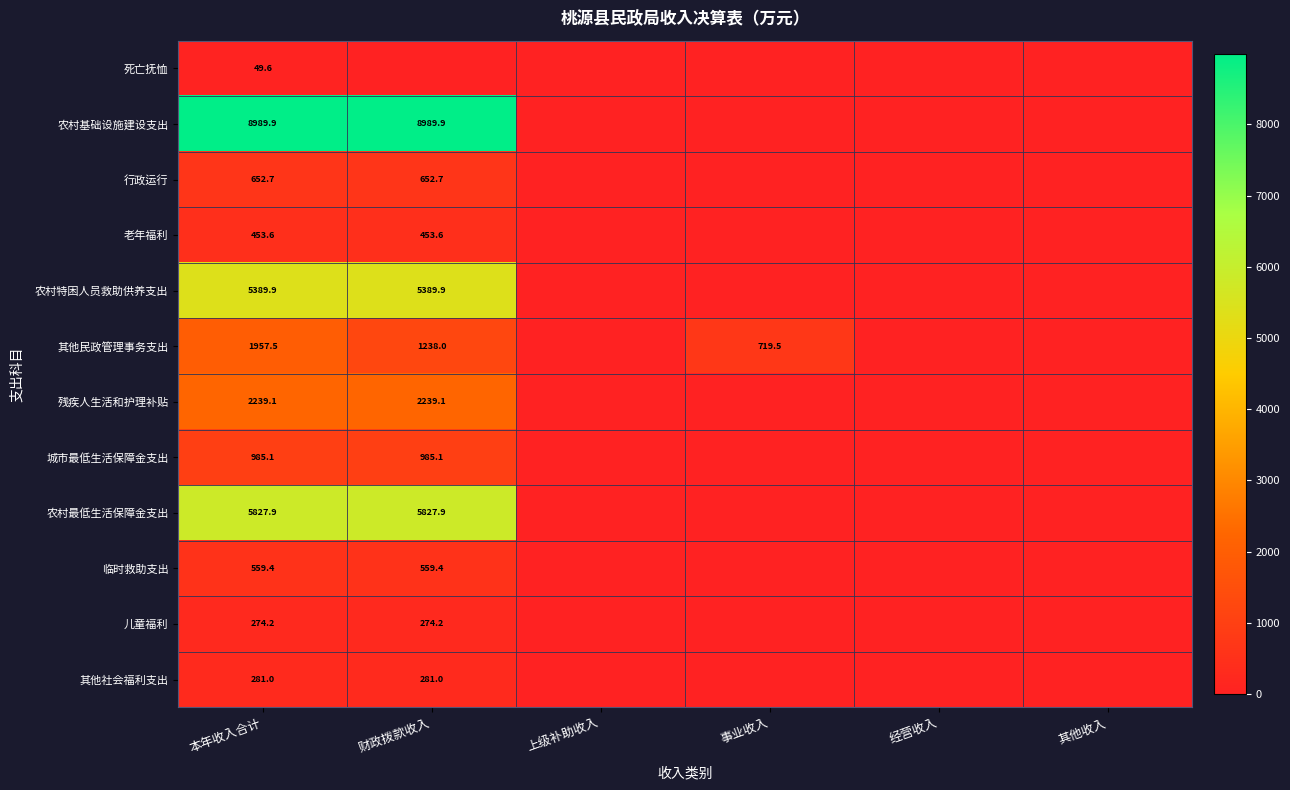

At which category is the sum across all series the highest?

本年收入合计